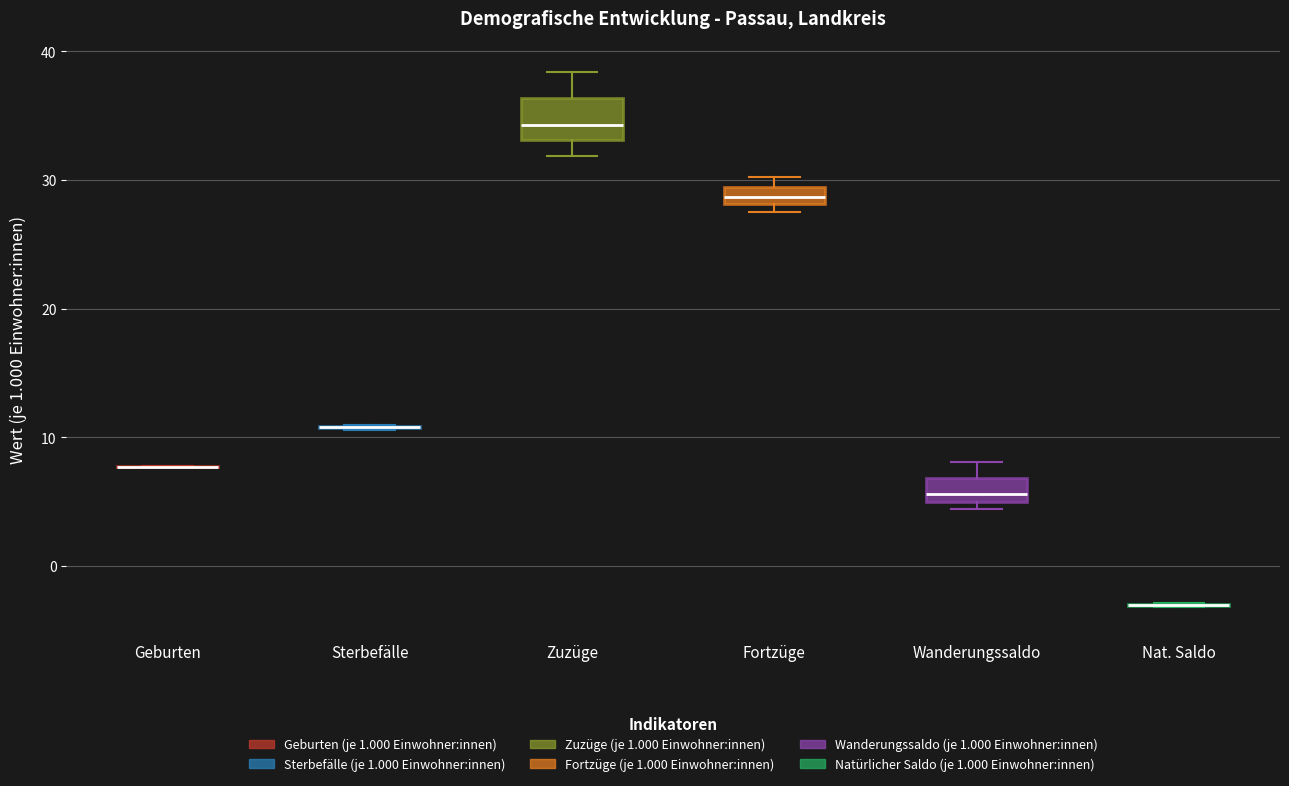

Which box is the tallest, from its lower edge to its upper edge?

Zuzüge